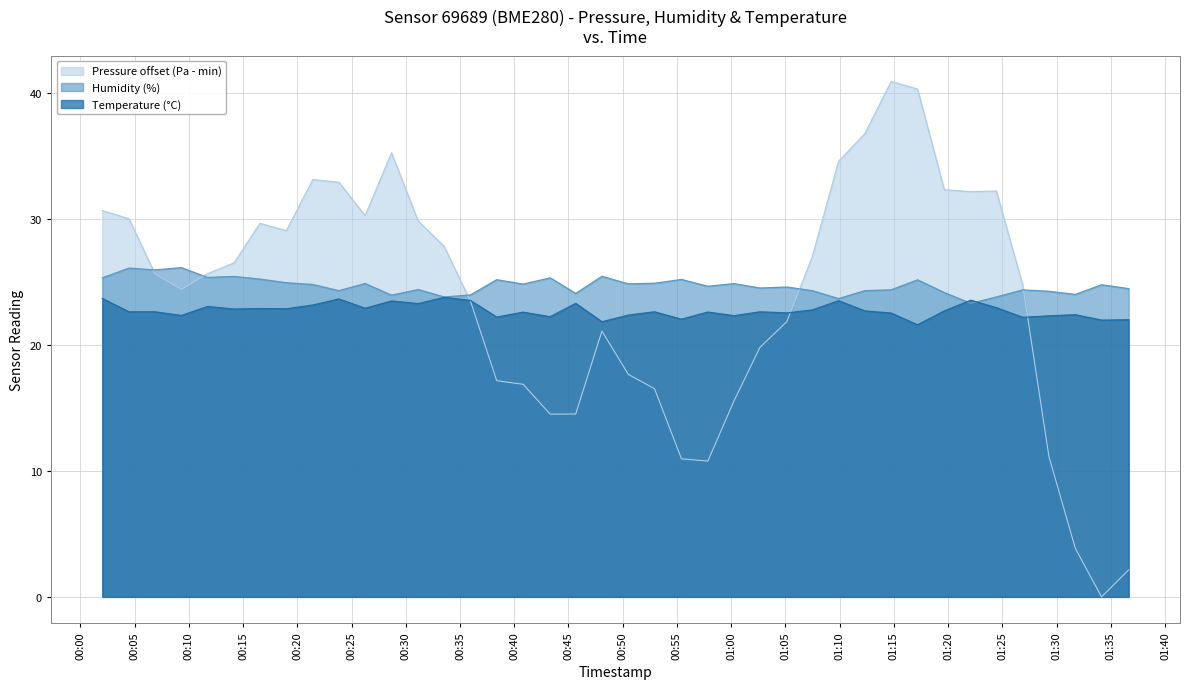

List the series in order of their peak value, highest first.

Pressure offset (Pa - min), Humidity (%), Temperature (°C)